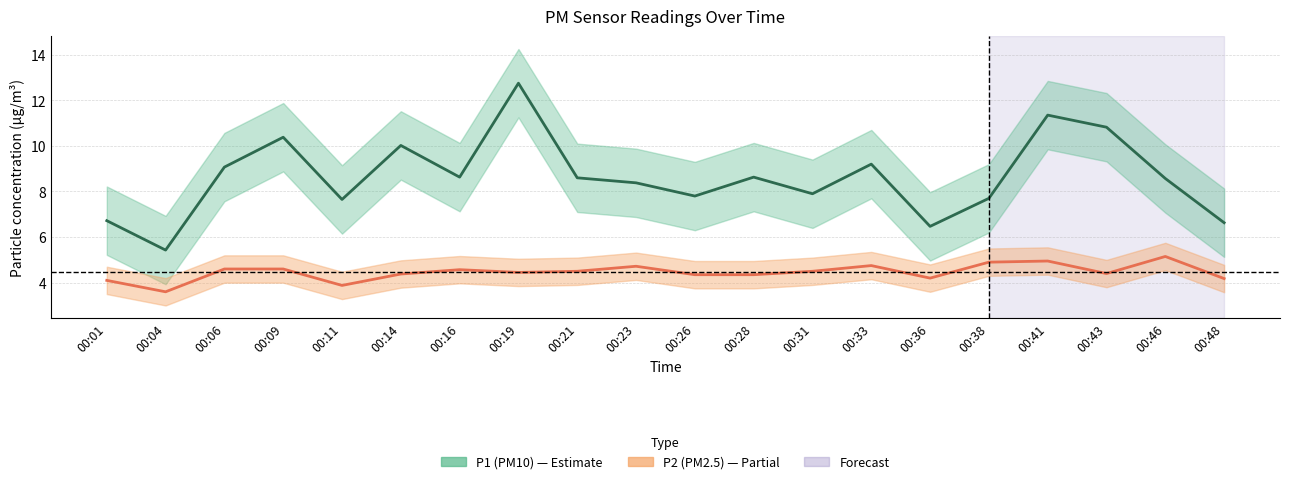

In P2, how many points are higher than both neighbors (excluding endpoints)?

5